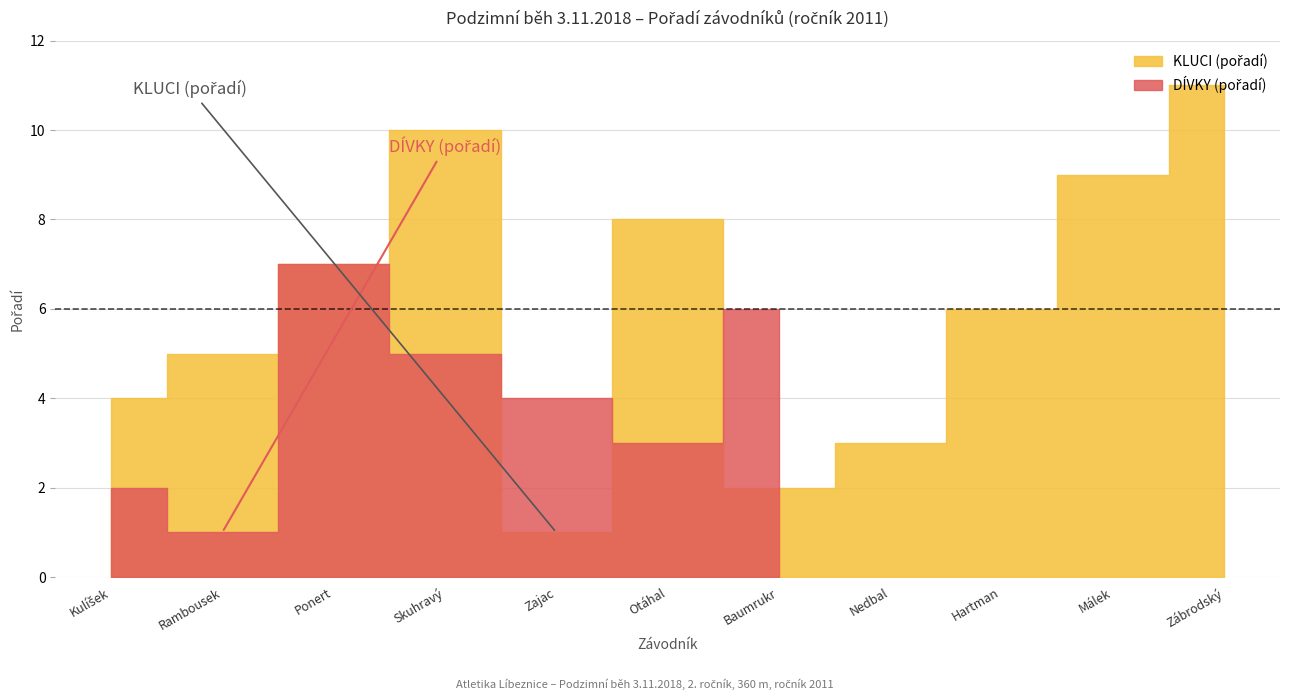

Reading left to right, extract all data points from this chart.

KLUCI (pořadí): 4	5	7	10	1	8	2	3	6	9	11
DÍVKY (pořadí): 2	1	7	5	4	3	6	0	0	0	0